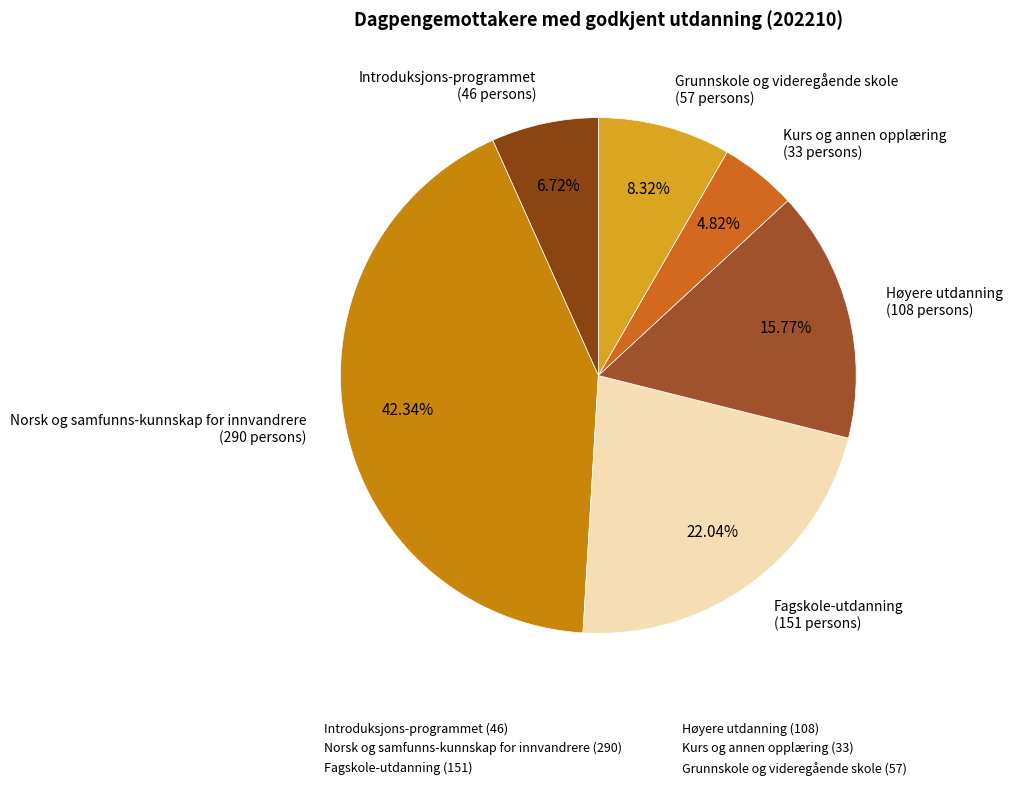

True or false: Grunnskole og videregående skole accounts for 15% of the total.

False